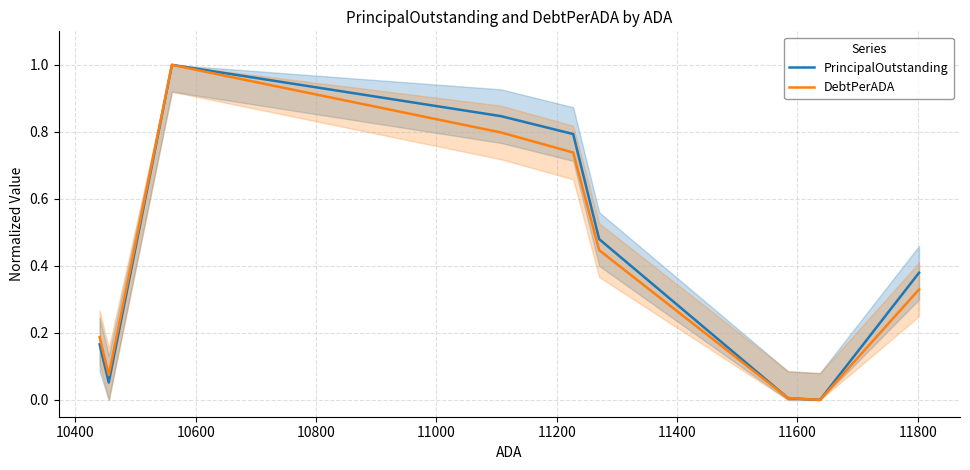

What is the maximum value for DebtPerADA?

1.0